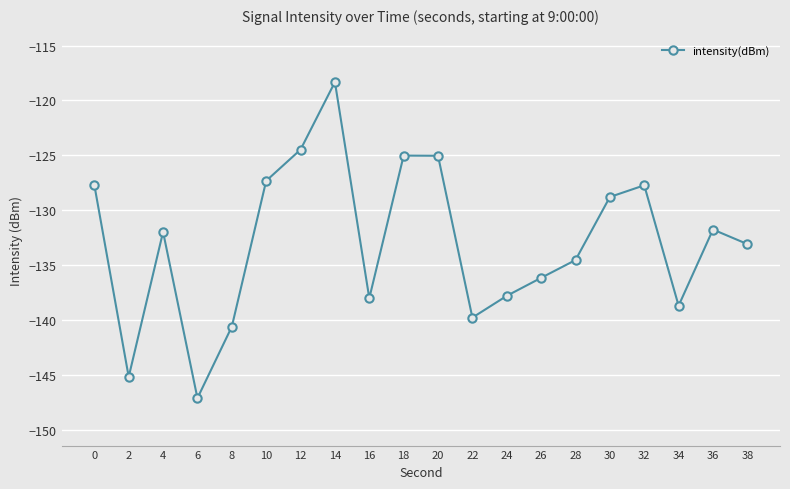

The value at 22 is -139.8. True or false?

True